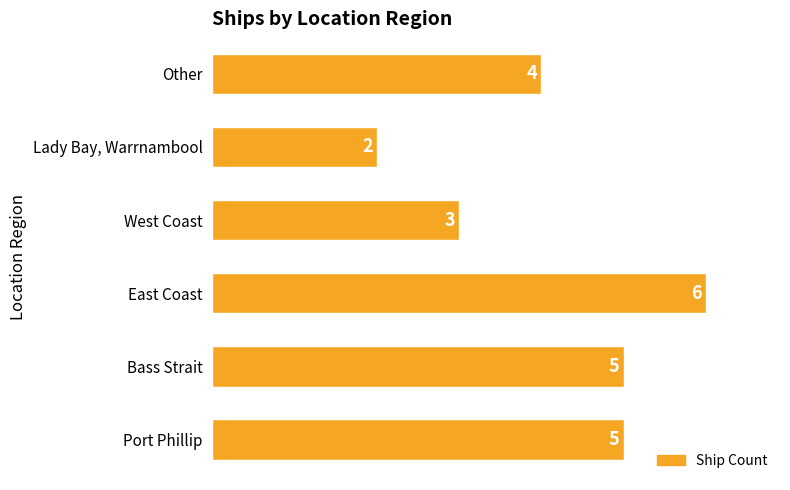

At which category does the chart reach its minimum across all series?

Lady Bay, Warrnambool